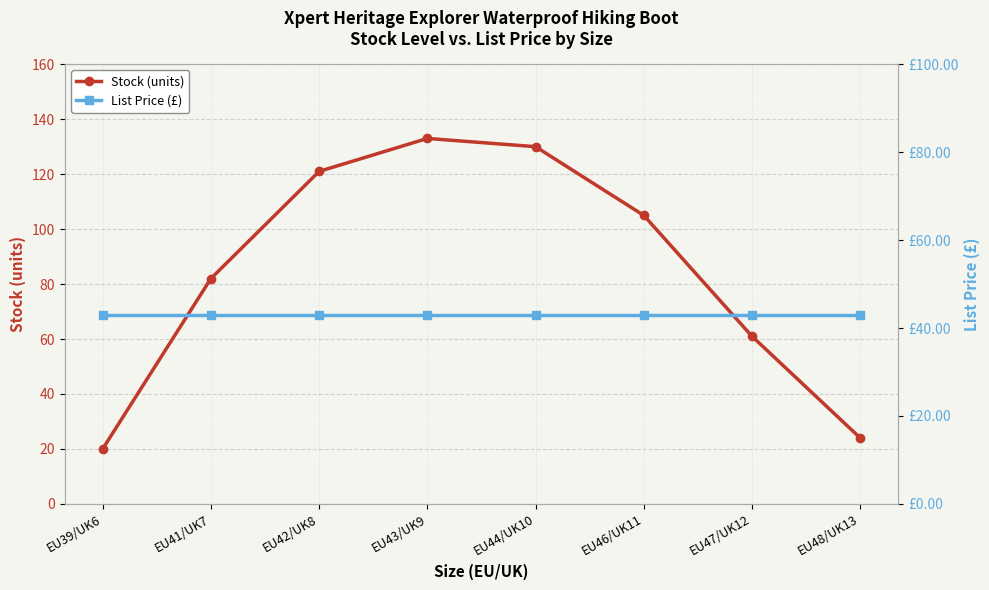

At which label is List Price (£) closest to 42?

EU39/UK6